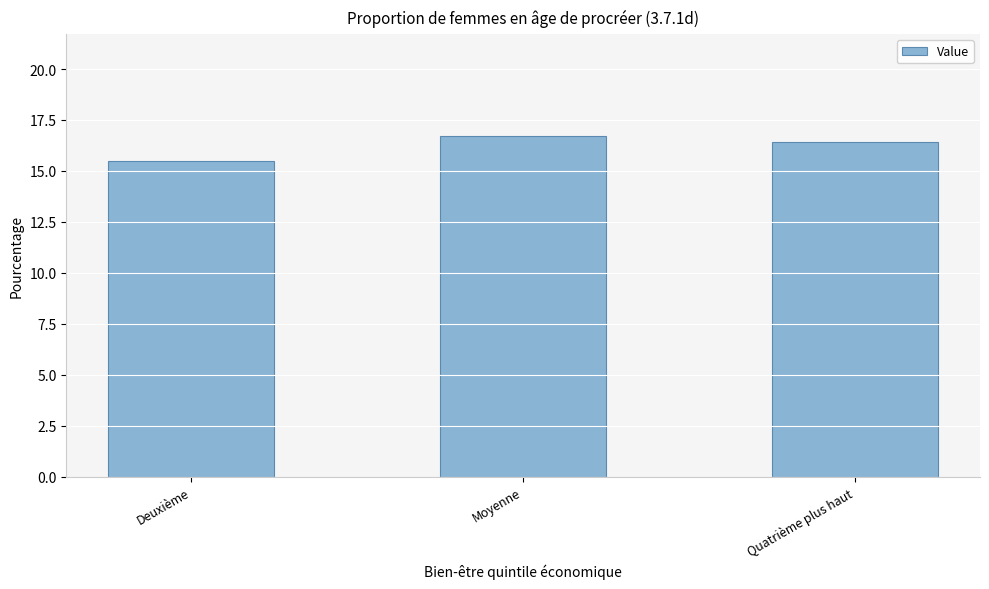

Which label corresponds to the largest value in the chart?

Moyenne